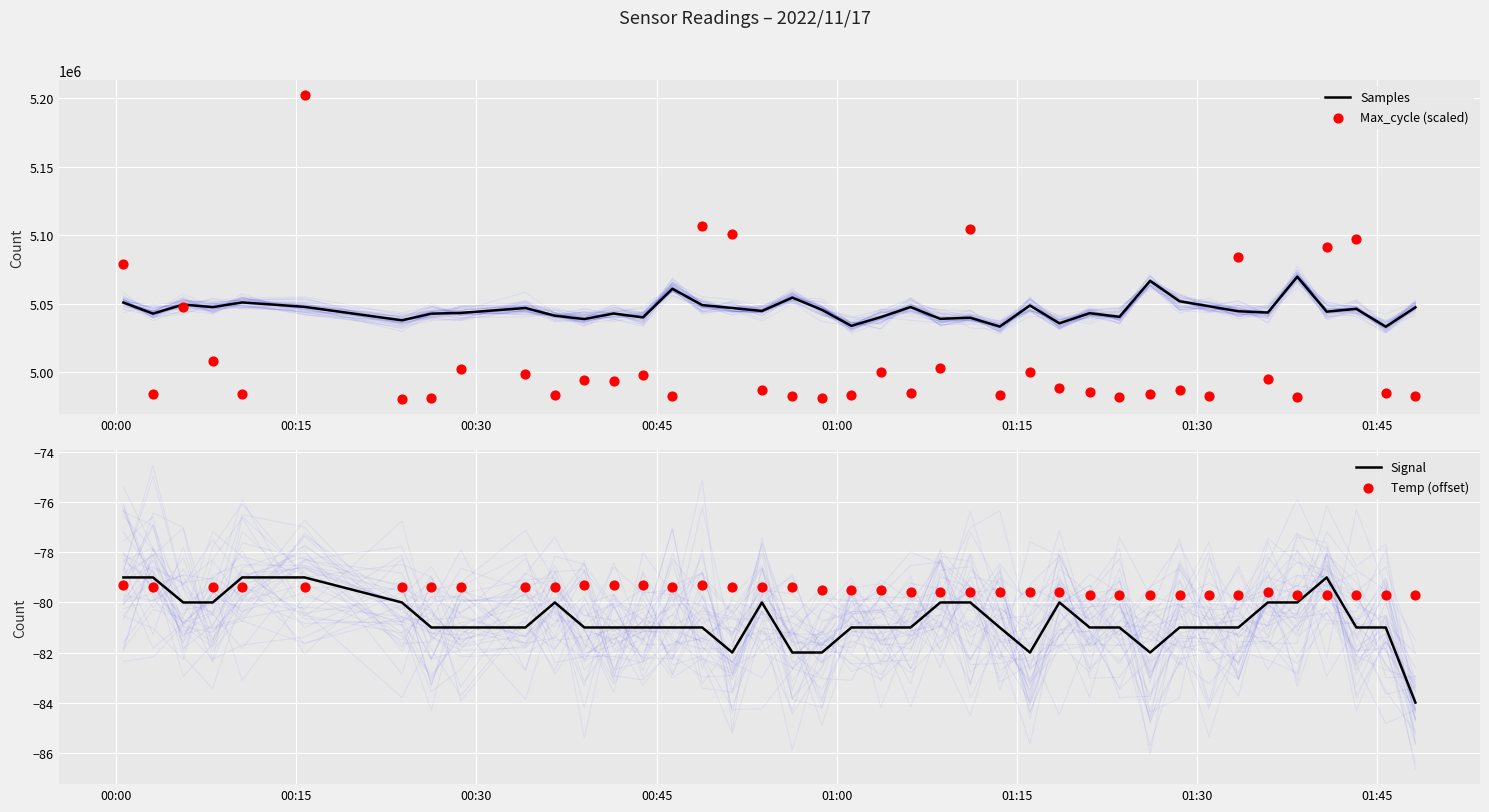

Which series has the widest spread of Y values?

Max_cycle (scaled)